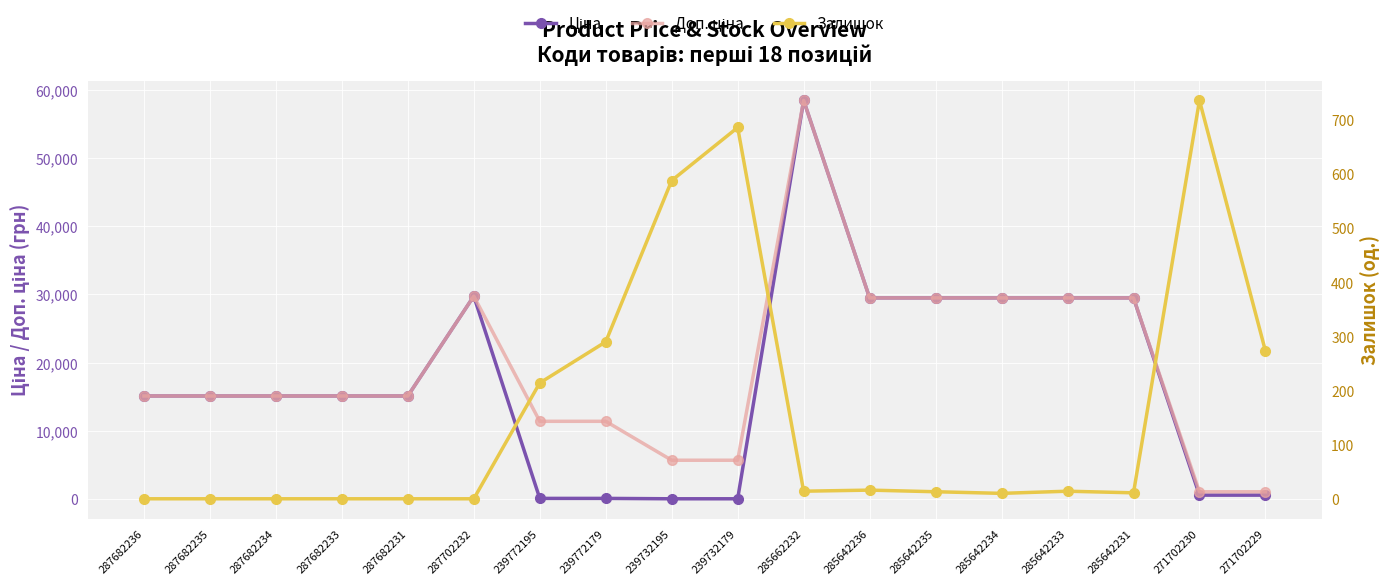

How many data points in Ціна are less than 15120?

6